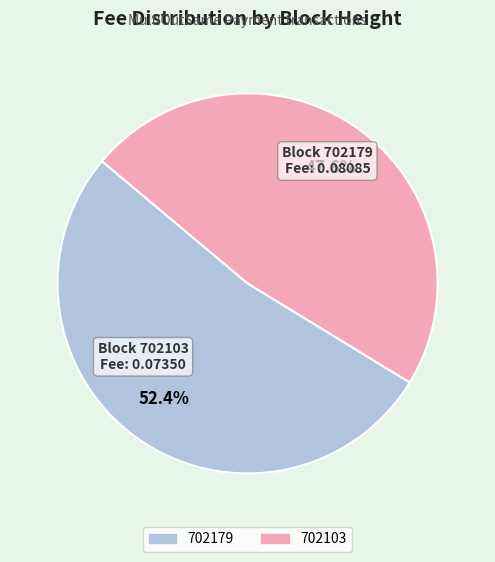

Does 702179 account for over 50% of the chart?

Yes